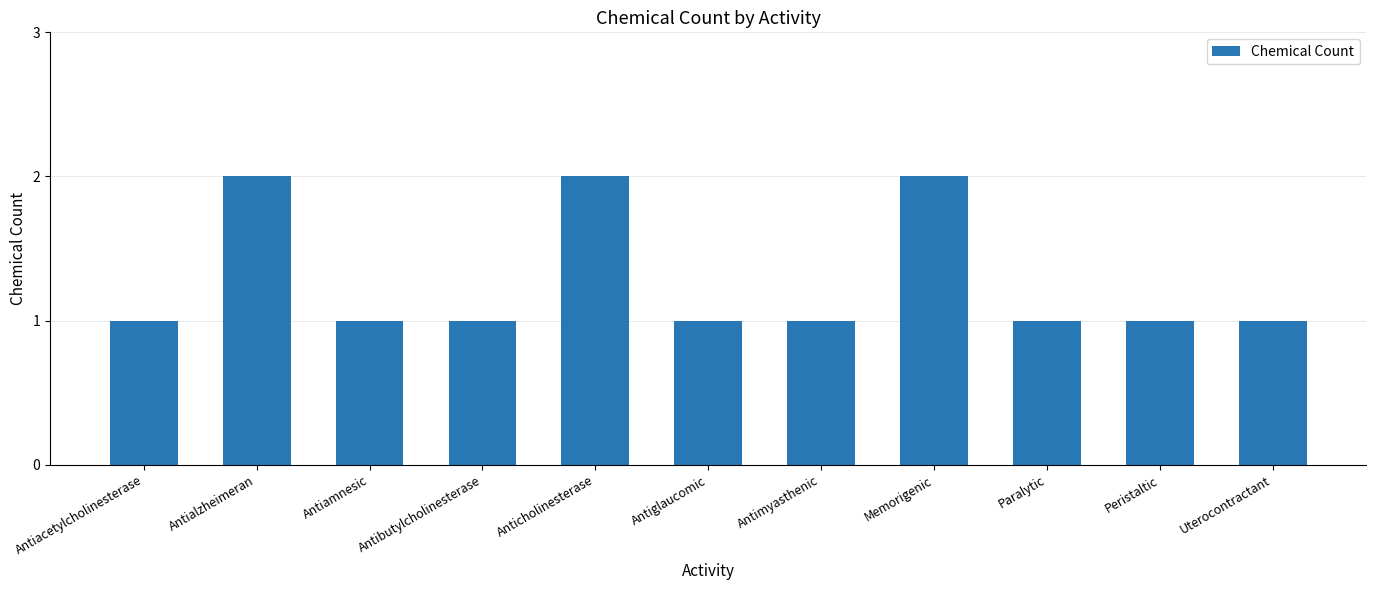

Approximately how many times larger is the value at Anticholinesterase compared to Memorigenic?

1.0